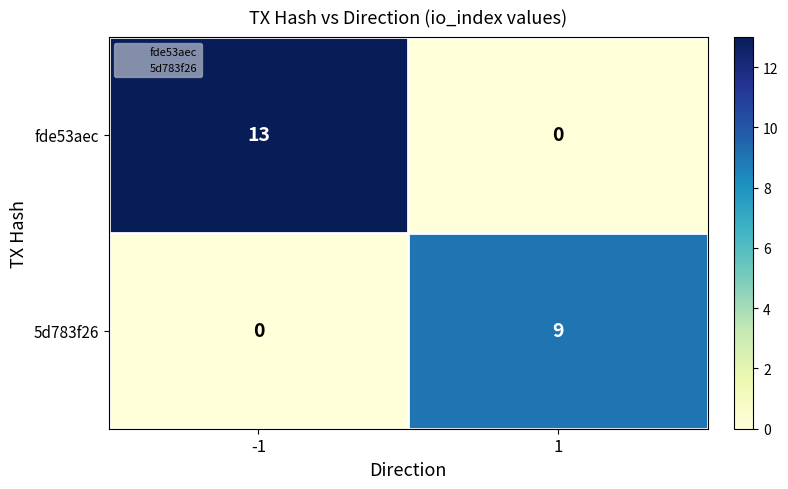

How many series are shown in this chart?

2